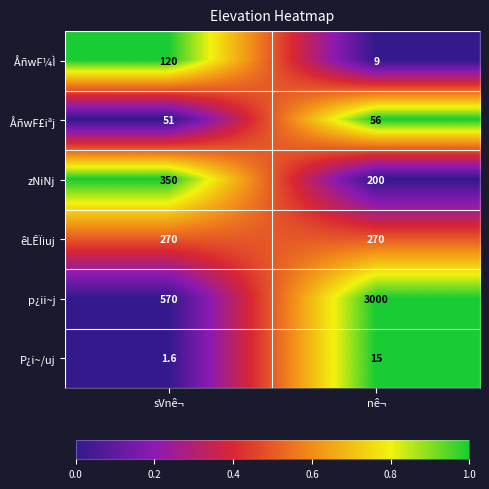

Which series has the widest spread of values?

p¿ii~j